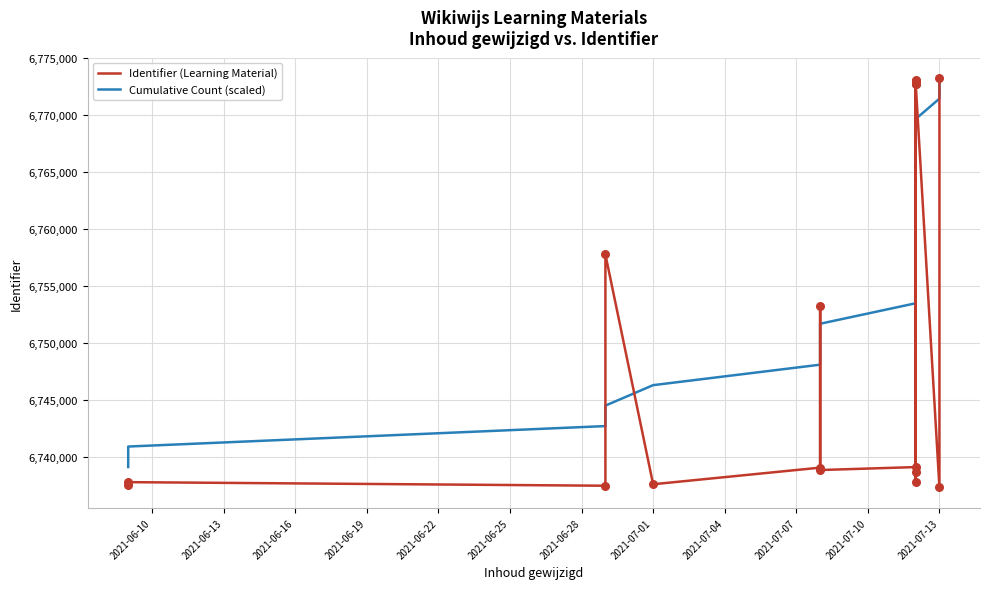

Is the value of Cumulative Count (scaled) at 18 greater than the value of Identifier (Learning Material) at 2021-06-16?

Yes